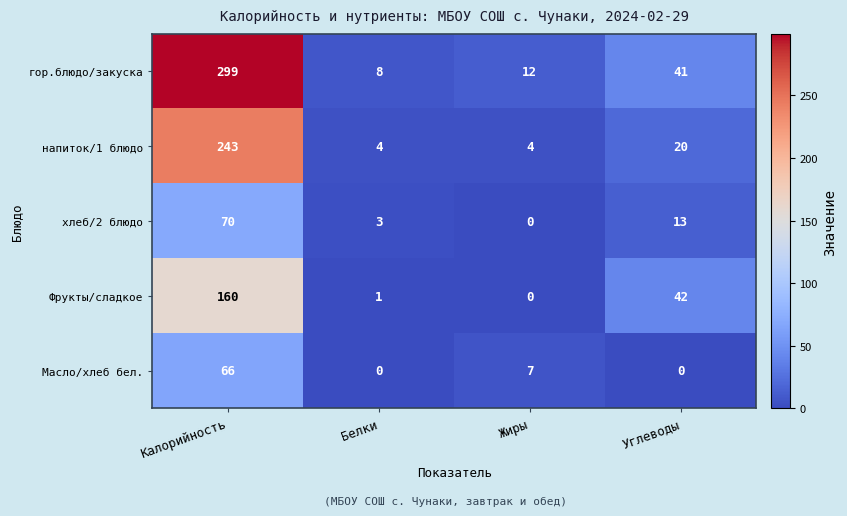

Is it true that хлеб/2 блюдо equals 13 at Углеводы?

True